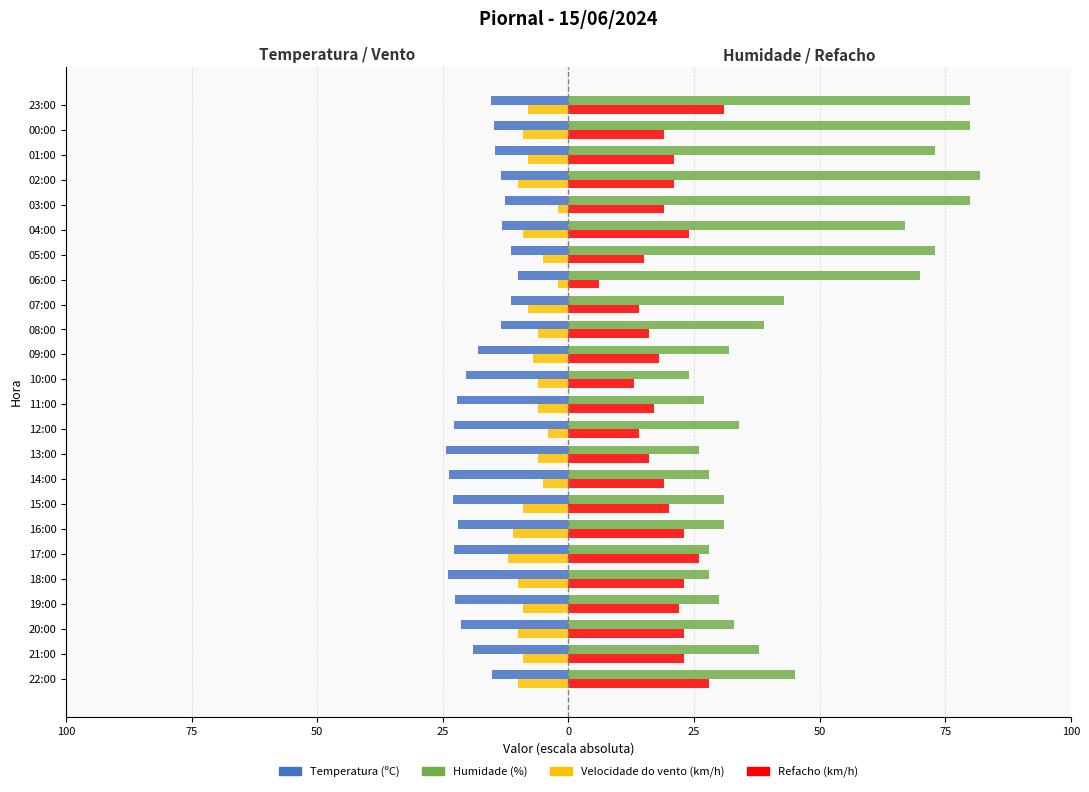

What is the maximum value shown in the chart?

82.0